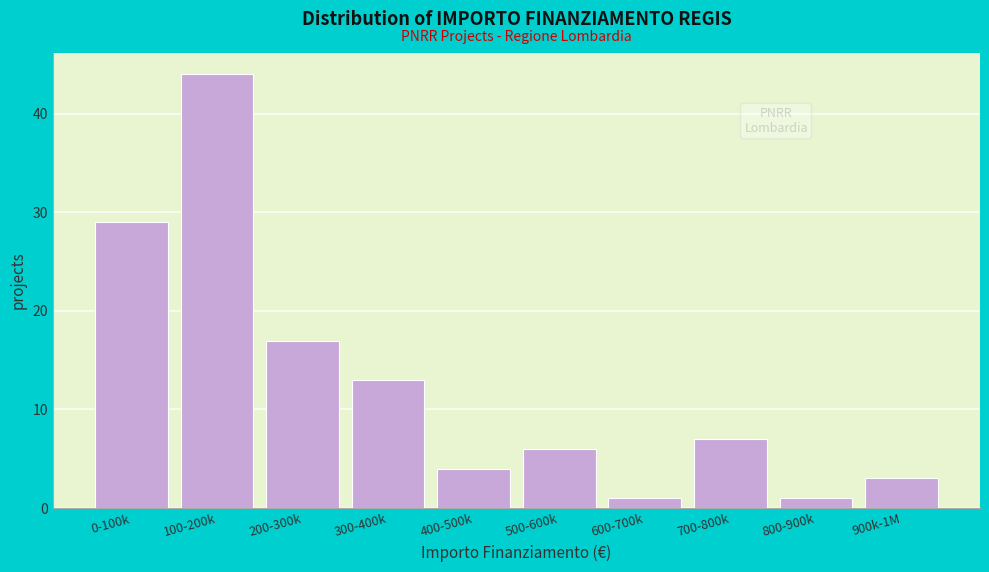

Reading right to left, list all the values displayed in this chart.

900k-1M=3	800-900k=1	700-800k=7	600-700k=1	500-600k=6	400-500k=4	300-400k=13	200-300k=17	100-200k=44	0-100k=29